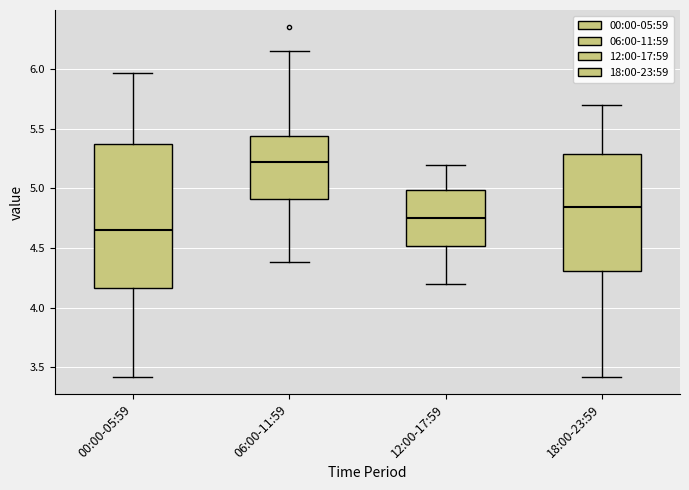

Where is the upper edge of the box for 00:00-05:59 on the y-axis? The values are not printed on the chart, so give them approximately, as read against the axis.

5.40